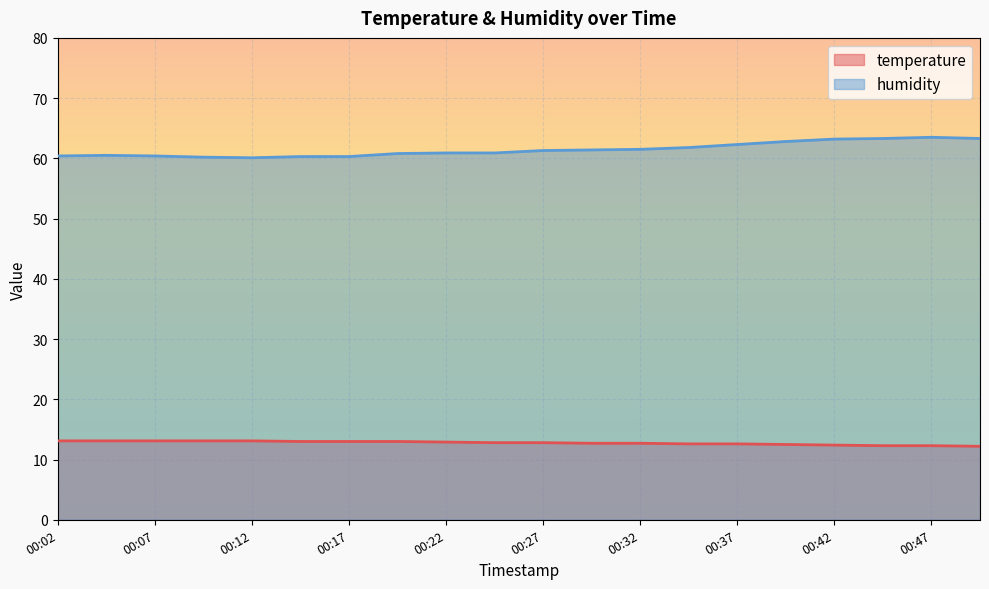

At 00:07, list the series in order from largest to smallest.

humidity, temperature